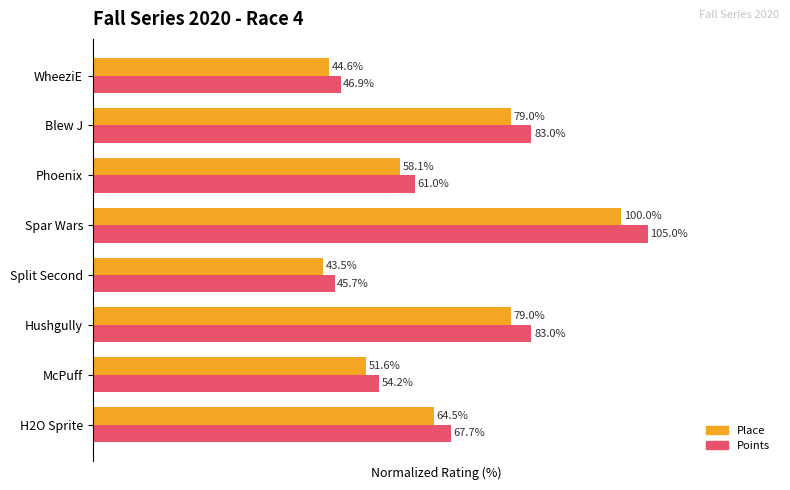

List the series in order of their peak value, highest first.

Points, Place